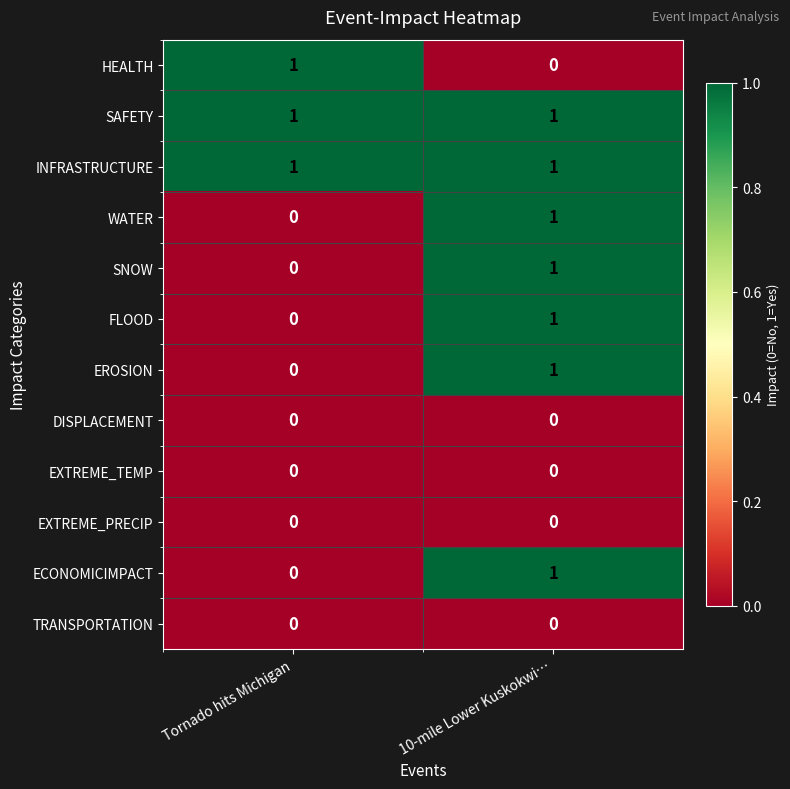

Reading left to right, what are all the values shown in this chart?

HEALTH: Tornado hits Michigan=1	10-mile Lower Kuskokwi…=0
SAFETY: Tornado hits Michigan=1	10-mile Lower Kuskokwi…=1
INFRASTRUCTURE: Tornado hits Michigan=1	10-mile Lower Kuskokwi…=1
WATER: Tornado hits Michigan=0	10-mile Lower Kuskokwi…=1
SNOW: Tornado hits Michigan=0	10-mile Lower Kuskokwi…=1
FLOOD: Tornado hits Michigan=0	10-mile Lower Kuskokwi…=1
EROSION: Tornado hits Michigan=0	10-mile Lower Kuskokwi…=1
DISPLACEMENT: Tornado hits Michigan=0	10-mile Lower Kuskokwi…=0
EXTREME_TEMP: Tornado hits Michigan=0	10-mile Lower Kuskokwi…=0
EXTREME_PRECIP: Tornado hits Michigan=0	10-mile Lower Kuskokwi…=0
ECONOMICIMPACT: Tornado hits Michigan=0	10-mile Lower Kuskokwi…=1
TRANSPORTATION: Tornado hits Michigan=0	10-mile Lower Kuskokwi…=0